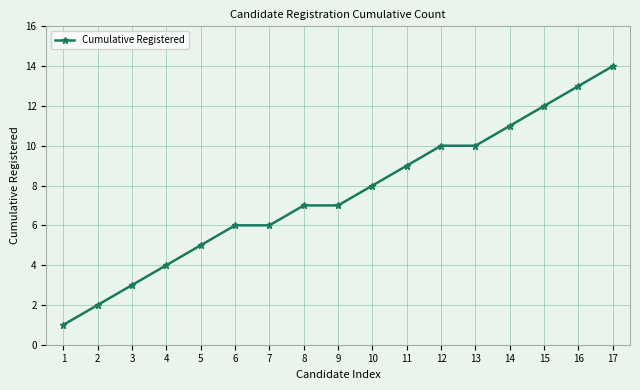

The value at 4 is 7. True or false?

False